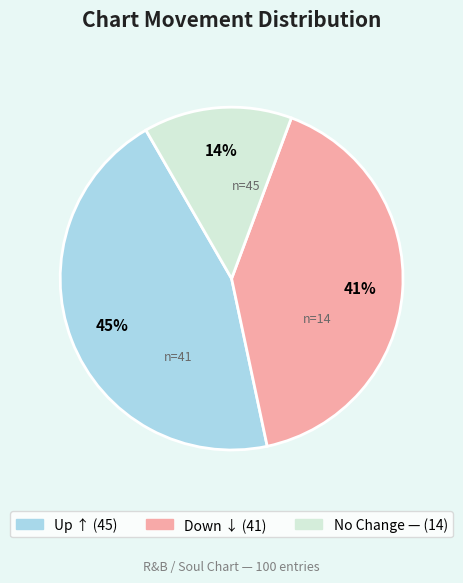

Is there a majority slice in this chart?

No